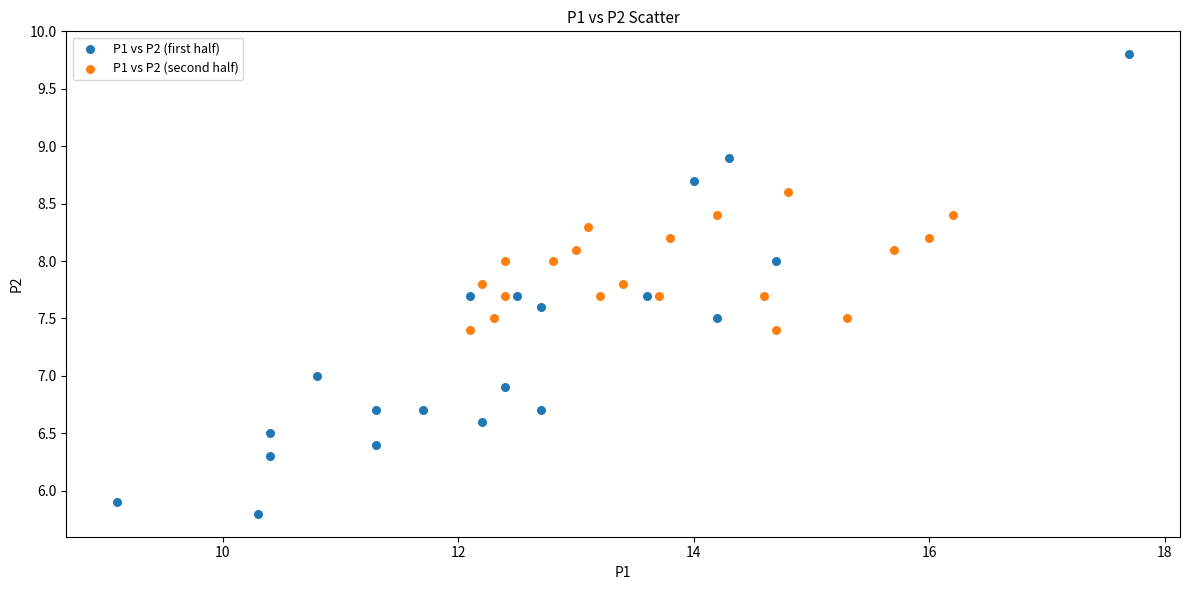

Which series contains the lowest Y value?

P1 vs P2 (first half)